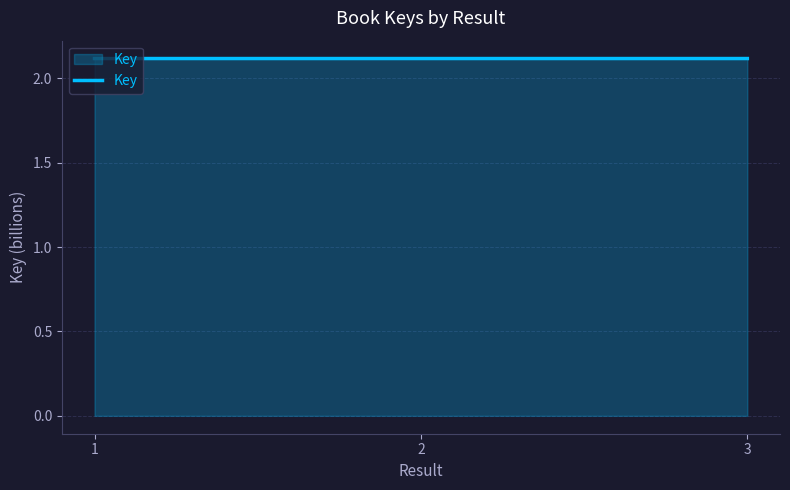

What is the ratio of the value at 1 to the value at 3?

1.0